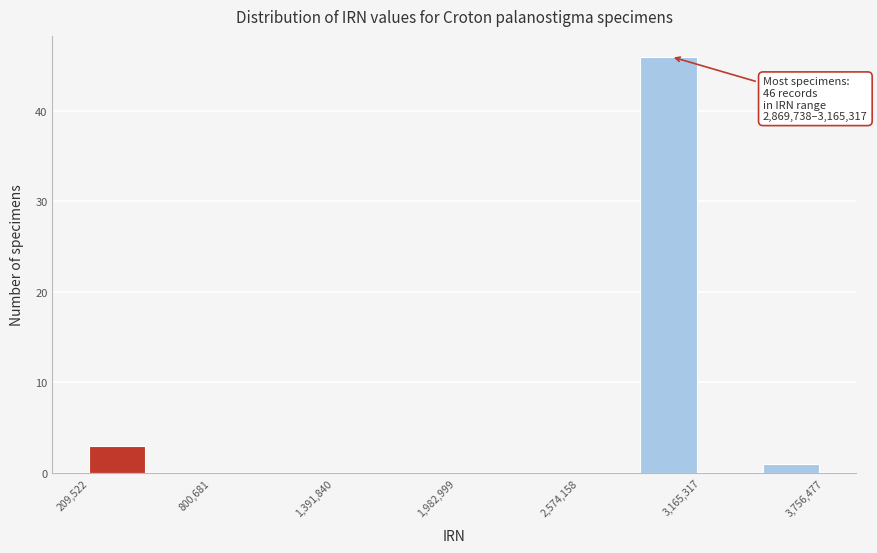

Read against the x-axis, roughly where is the centre of the tallest bar?

3000000